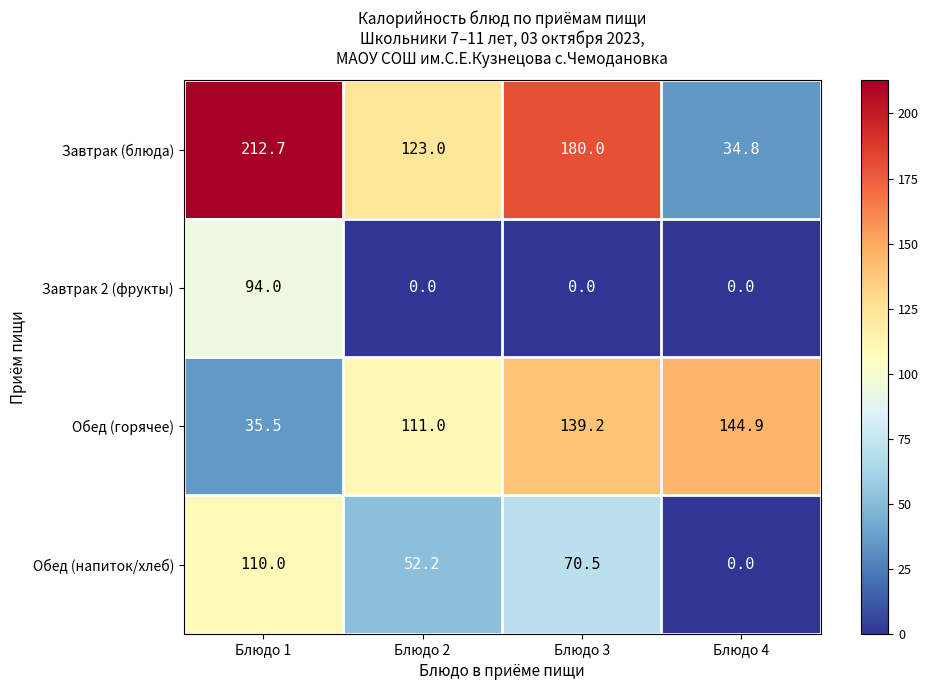

Count the number of categories in the chart.

4